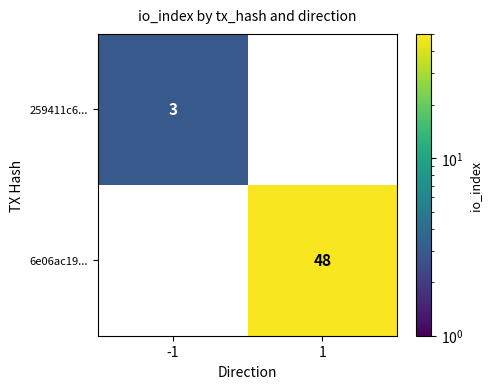

True or false: 6e06ac19... has a value of 48 at 1.

True